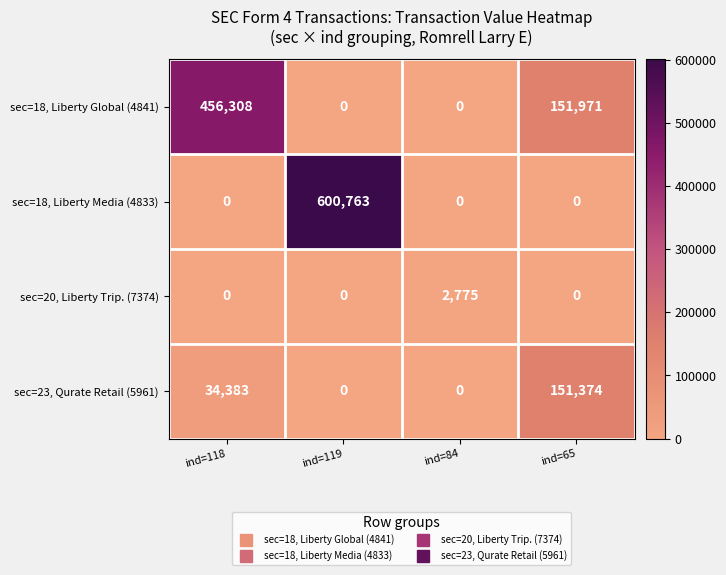

Reading left to right, extract all data points from this chart.

sec=18, Liberty Global (4841): 456308	0	0	151971
sec=18, Liberty Media (4833): 0	600763	0	0
sec=20, Liberty Trip. (7374): 0	0	2775	0
sec=23, Qurate Retail (5961): 34383	0	0	151374